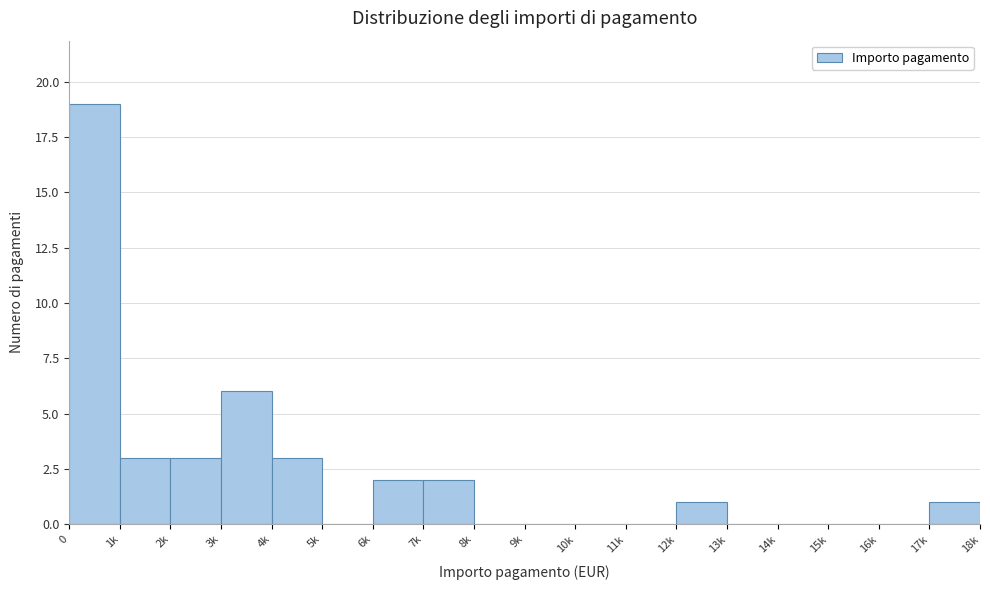

What is the greatest value displayed?

19